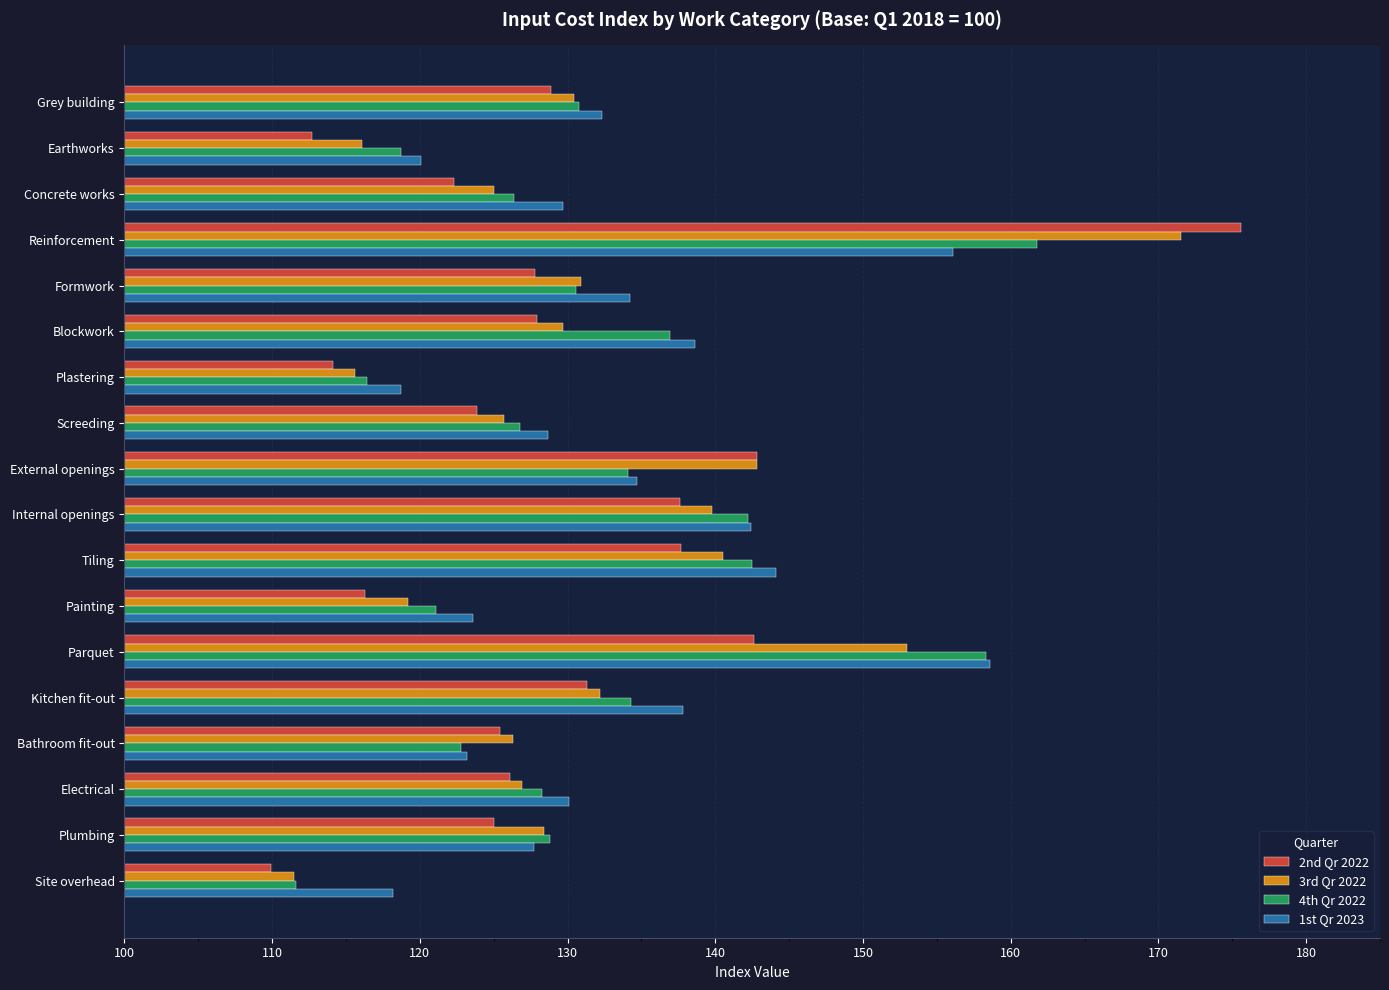

What is the smallest value displayed?

109.9